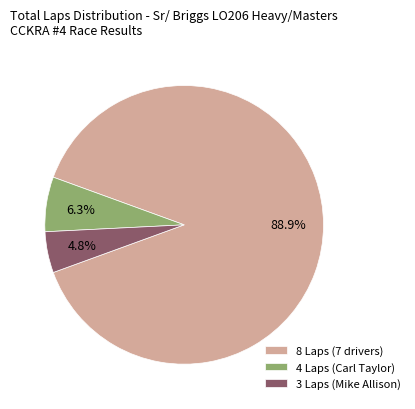

Which slice represents more than half of the pie?

8 Laps (7 drivers)